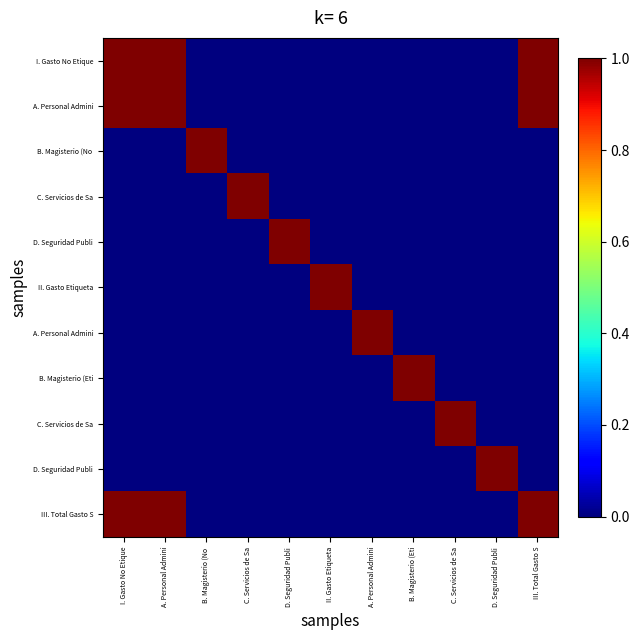

What is the spread (max minus min) of values at A. Personal Admini?

1.0